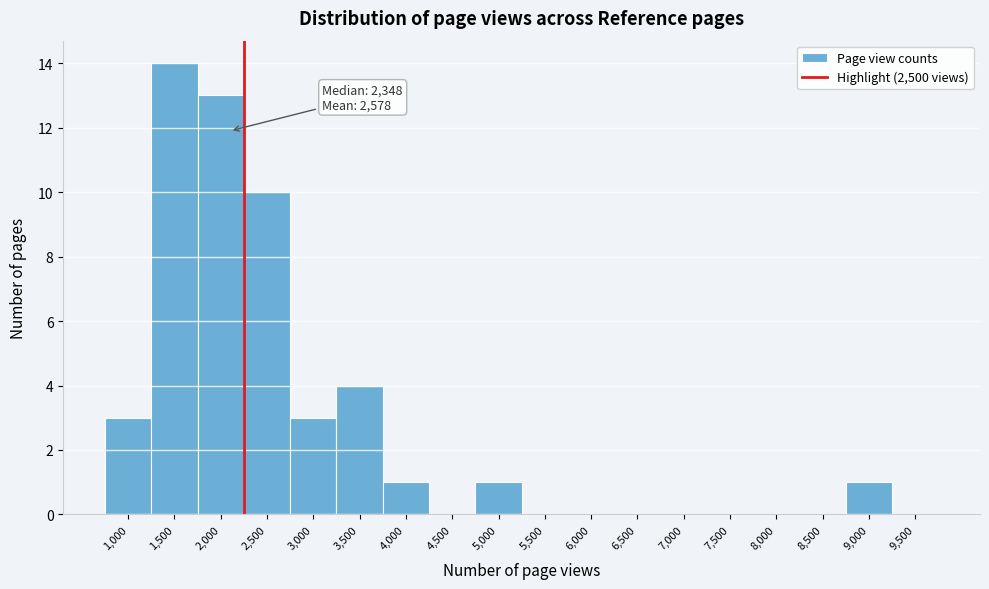

Reading right to left, list all the values displayed in this chart.

9,500=0	9,000=1	8,500=0	8,000=0	7,500=0	7,000=0	6,500=0	6,000=0	5,500=0	5,000=1	4,500=0	4,000=1	3,500=4	3,000=3	2,500=10	2,000=13	1,500=14	1,000=3